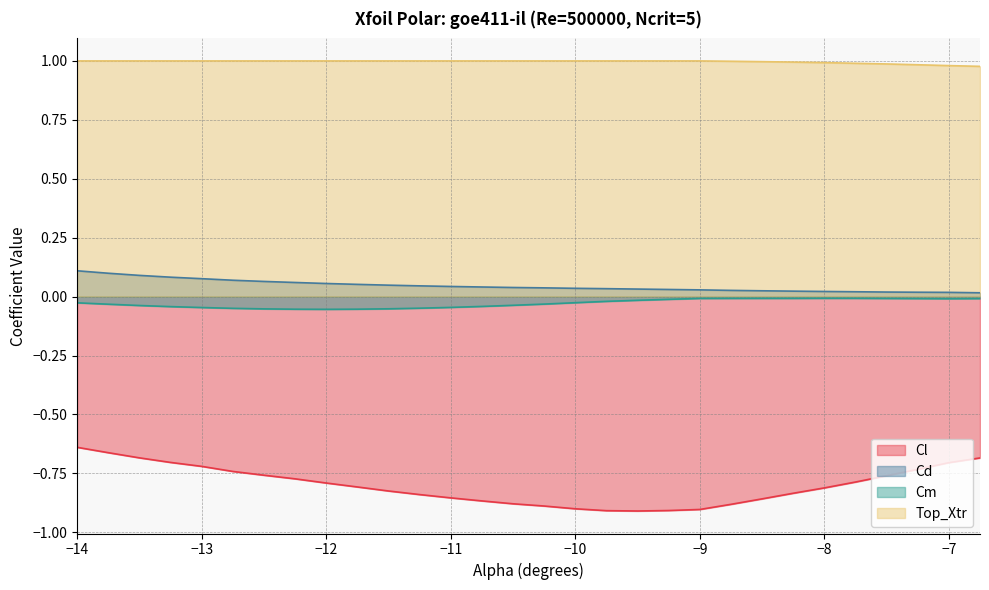

Reading right to left, transcribe all the data shown in this chart.

Cl: -6.75=-0.7	-7.0=-0.7	-7.25=-0.7	-7.5=-0.8	-7.75=-0.8	-8.0=-0.8	-8.25=-0.8	-8.5=-0.9	-8.75=-0.9	-9.0=-0.9	-9.25=-0.9	-9.5=-0.9	-9.75=-0.9	-10.0=-0.9	-10.25=-0.9	-10.5=-0.9	-10.75=-0.9	-11.0=-0.9	-11.25=-0.8	-11.5=-0.8	-11.75=-0.8	-12.0=-0.8	-12.25=-0.8	-12.5=-0.8	-12.75=-0.7	-13.0=-0.7	-13.25=-0.7	-13.5=-0.7	-13.75=-0.7	-14.0=-0.6
Cd: -6.75=0.0	-7.0=0.0	-7.25=0.0	-7.5=0.0	-7.75=0.0	-8.0=0.0	-8.25=0.0	-8.5=0.0	-8.75=0.0	-9.0=0.0	-9.25=0.0	-9.5=0.0	-9.75=0.0	-10.0=0.0	-10.25=0.0	-10.5=0.0	-10.75=0.0	-11.0=0.0	-11.25=0.0	-11.5=0.0	-11.75=0.1	-12.0=0.1	-12.25=0.1	-12.5=0.1	-12.75=0.1	-13.0=0.1	-13.25=0.1	-13.5=0.1	-13.75=0.1	-14.0=0.1
Cm: -6.75=-0.0	-7.0=-0.0	-7.25=-0.0	-7.5=-0.0	-7.75=-0.0	-8.0=-0.0	-8.25=-0.0	-8.5=-0.0	-8.75=-0.0	-9.0=-0.0	-9.25=-0.0	-9.5=-0.0	-9.75=-0.0	-10.0=-0.0	-10.25=-0.0	-10.5=-0.0	-10.75=-0.0	-11.0=-0.0	-11.25=-0.0	-11.5=-0.1	-11.75=-0.1	-12.0=-0.1	-12.25=-0.1	-12.5=-0.1	-12.75=-0.0	-13.0=-0.0	-13.25=-0.0	-13.5=-0.0	-13.75=-0.0	-14.0=-0.0
Top_Xtr: -6.75=1.0	-7.0=1.0	-7.25=1.0	-7.5=1.0	-7.75=1.0	-8.0=1.0	-8.25=1.0	-8.5=1.0	-8.75=1.0	-9.0=1.0	-9.25=1.0	-9.5=1.0	-9.75=1.0	-10.0=1.0	-10.25=1.0	-10.5=1.0	-10.75=1.0	-11.0=1.0	-11.25=1.0	-11.5=1.0	-11.75=1.0	-12.0=1.0	-12.25=1.0	-12.5=1.0	-12.75=1.0	-13.0=1.0	-13.25=1.0	-13.5=1.0	-13.75=1.0	-14.0=1.0